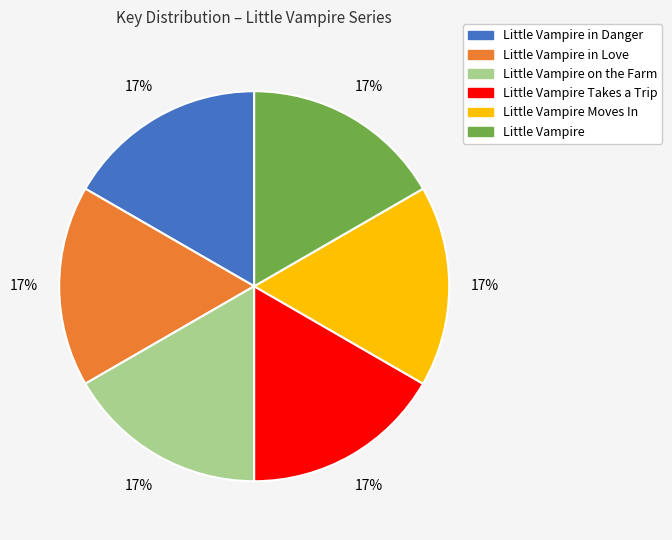

Count the number of slices in the pie.

6